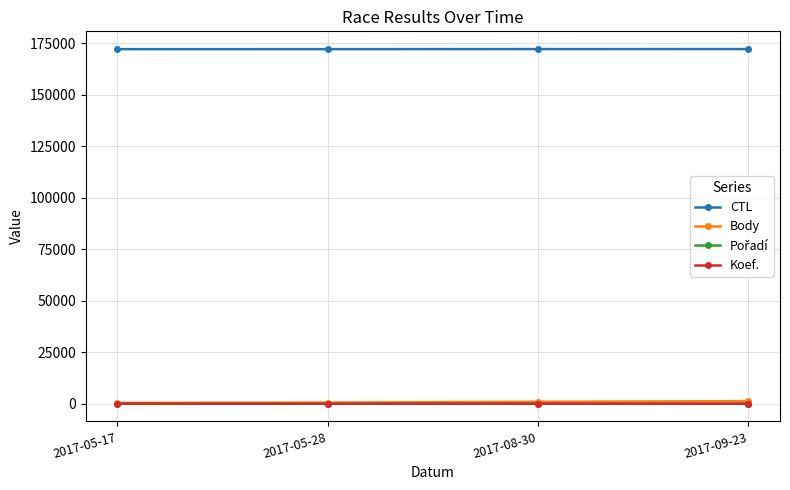

True or false: Body has more than 1 points higher than both neighbors.

False